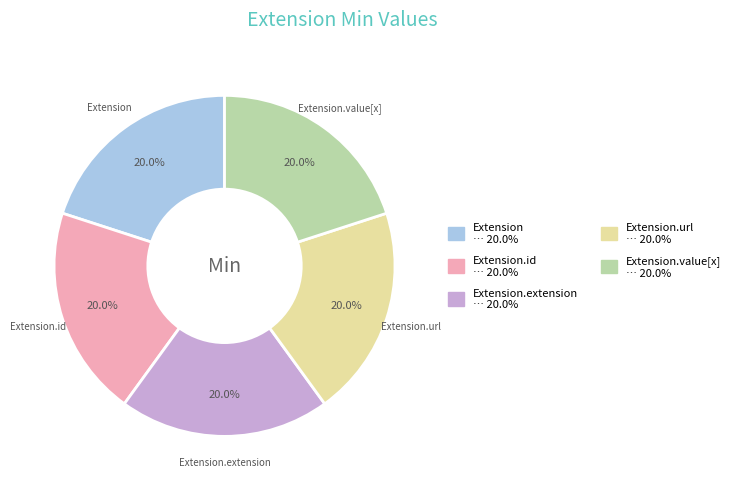

Is there a majority slice in this chart?

No